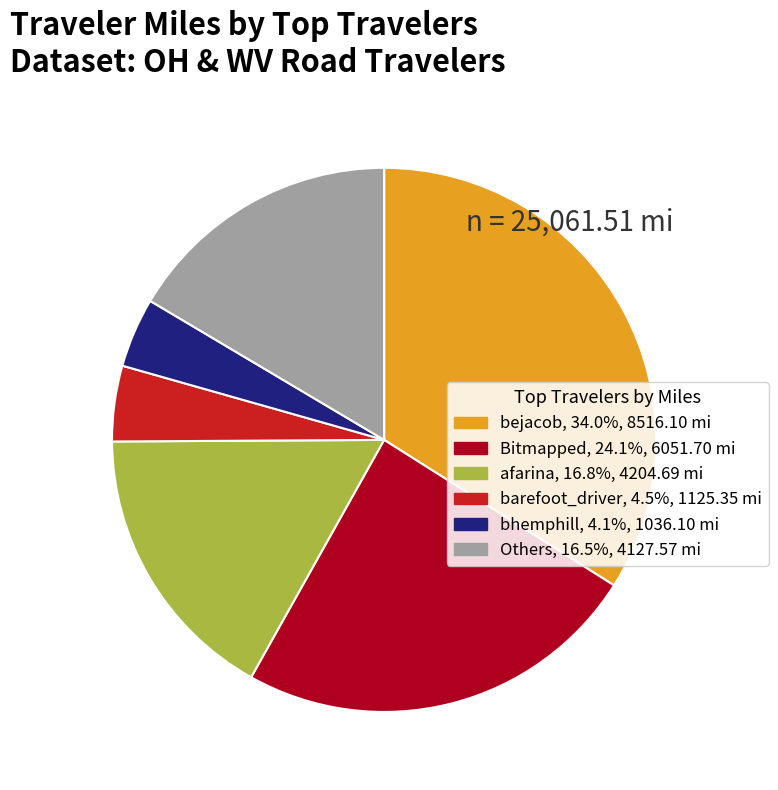

Does any single category account for the majority?

No